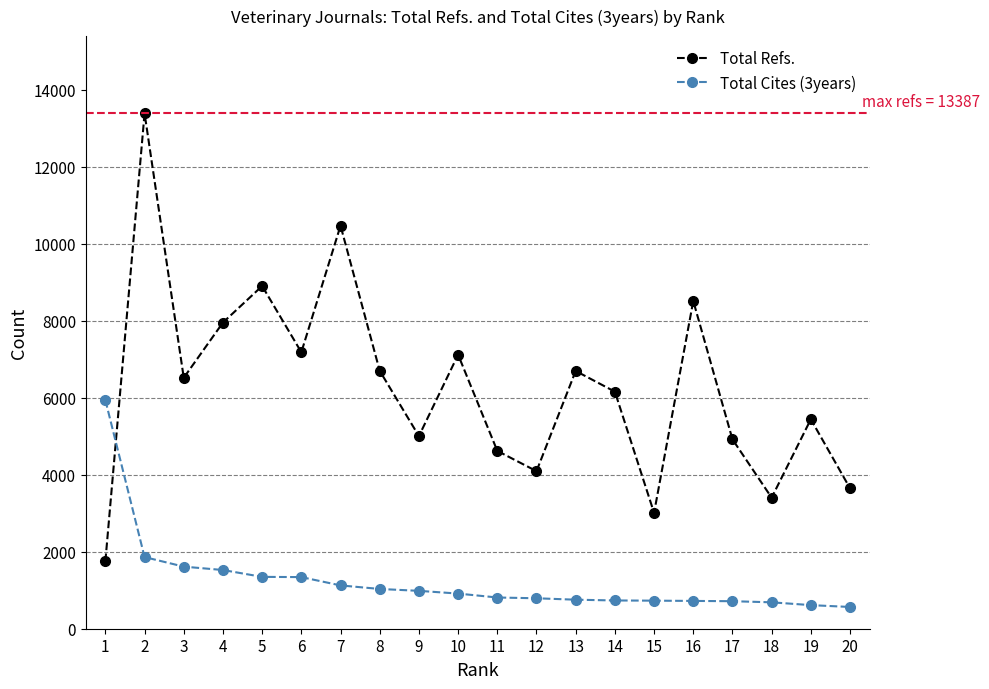

At which label does Total Cites (3years) first exceed 913?

1